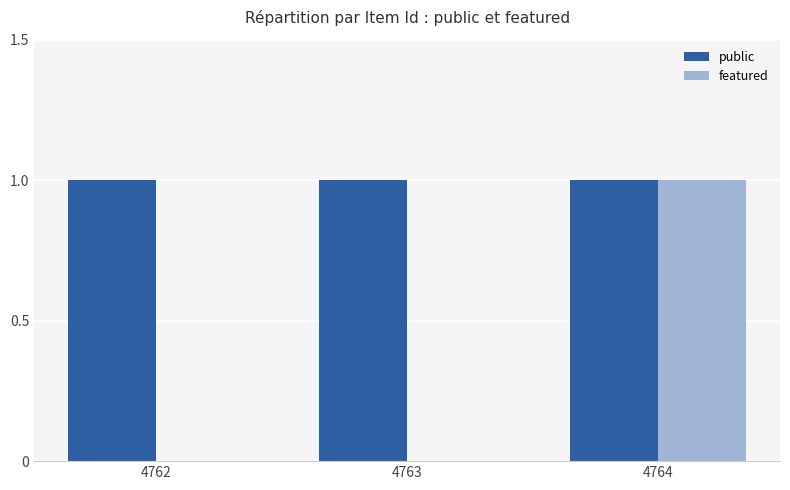

What are all the series names shown in the legend?

public, featured